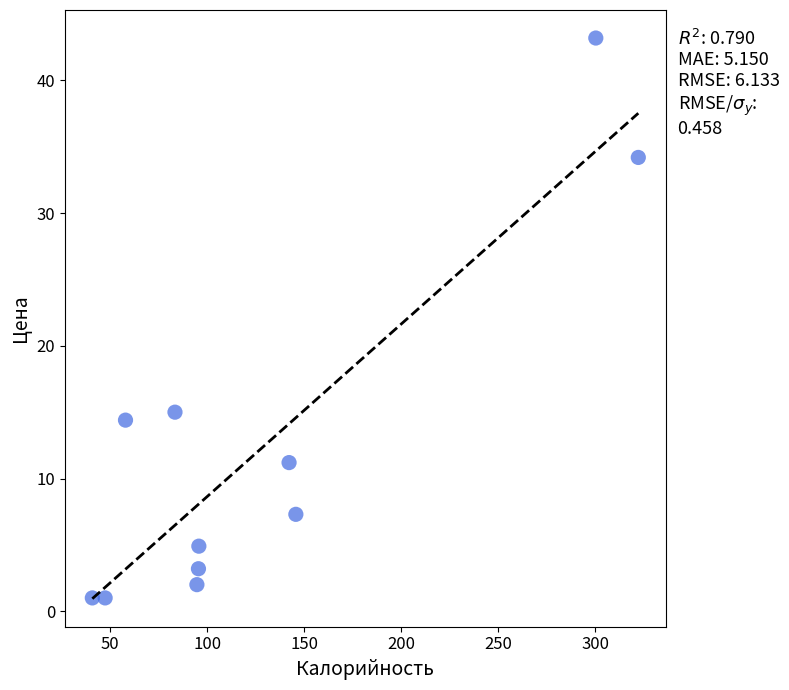

What Y value in the scatter plot is closest to 22?

15.0